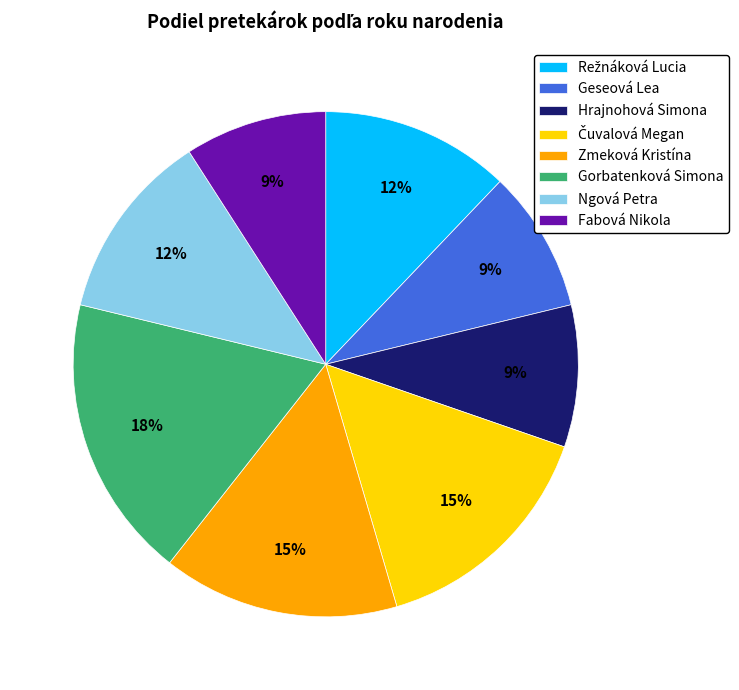

Which category has the biggest portion of the pie?

Gorbatenková Simona